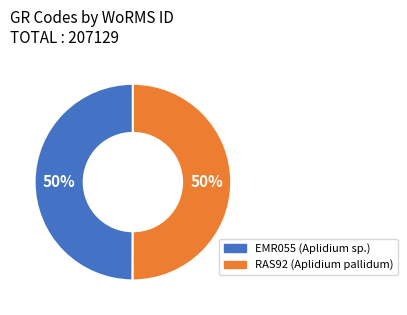

The EMR055 (Aplidium sp.) slice represents 50% of the pie. True or false?

True